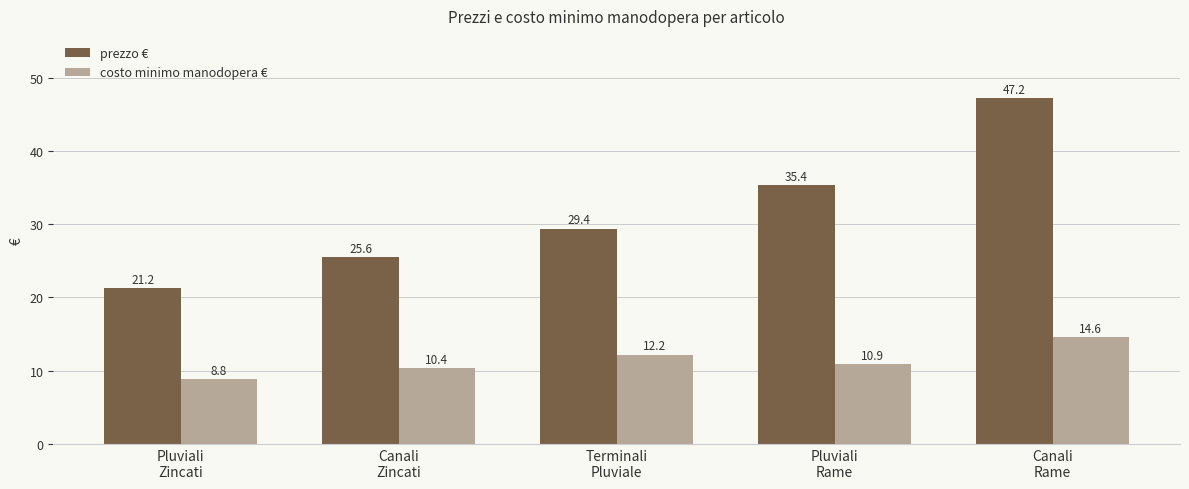

What is the average value of the costo minimo manodopera € series?

11.4